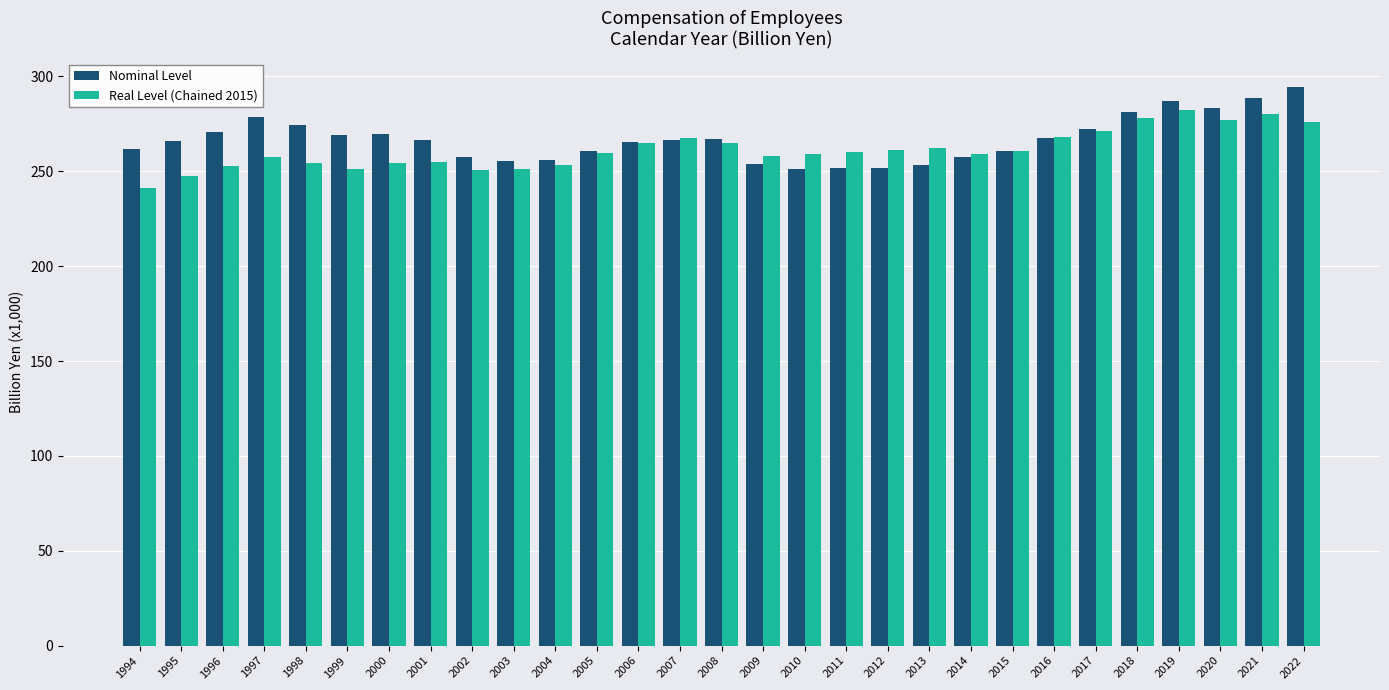

At which label is Nominal Level closest to 272833?

2017